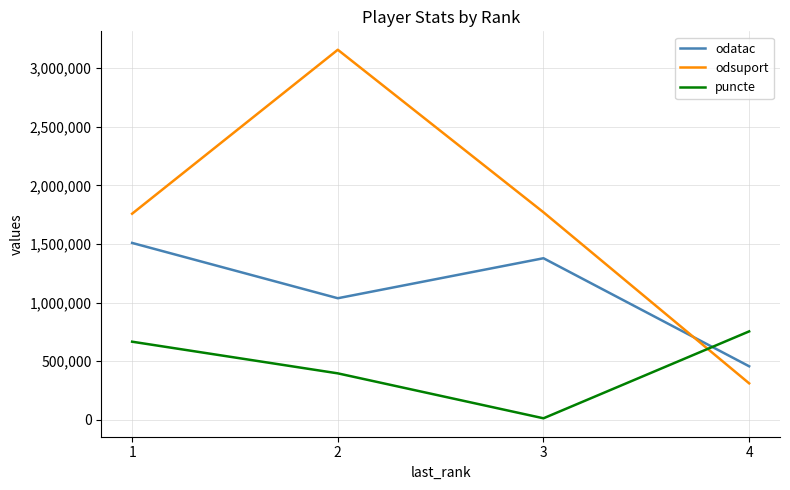

Which series changed the most between 3 and 4?

odsuport